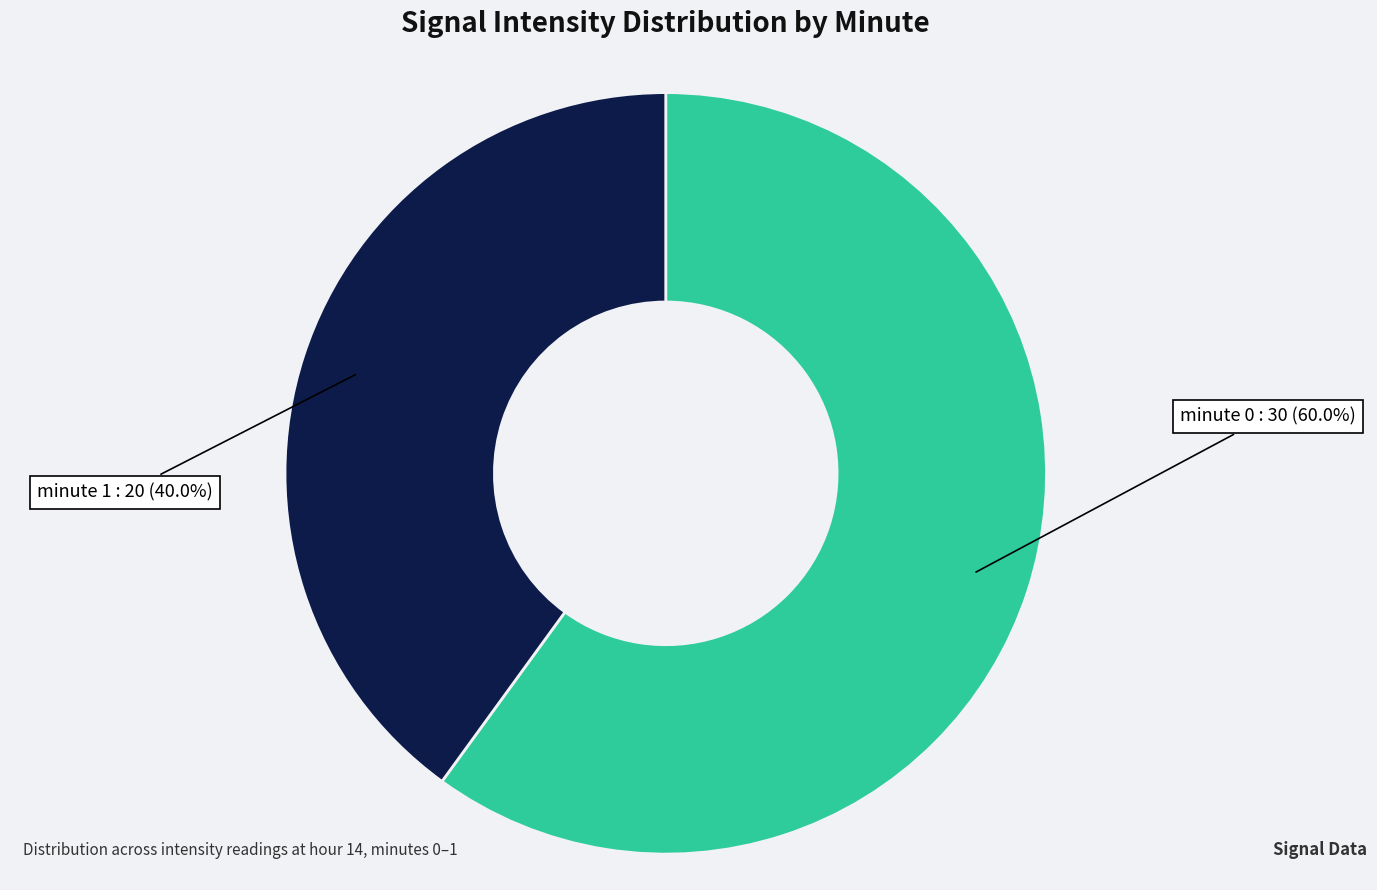

Does any single category account for the majority?

Yes